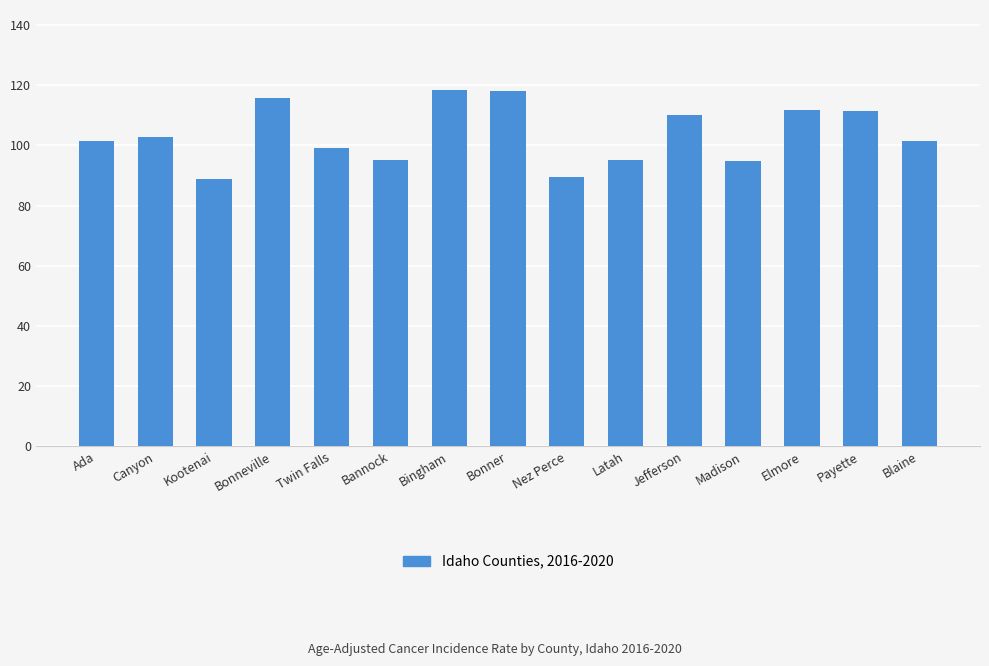

What is the smallest value displayed?

89.0